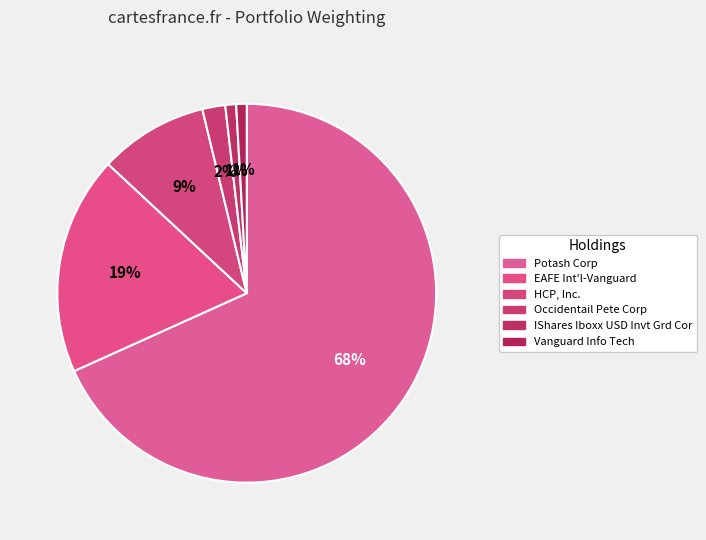

Which slice is the smallest?

Vanguard Info Tech